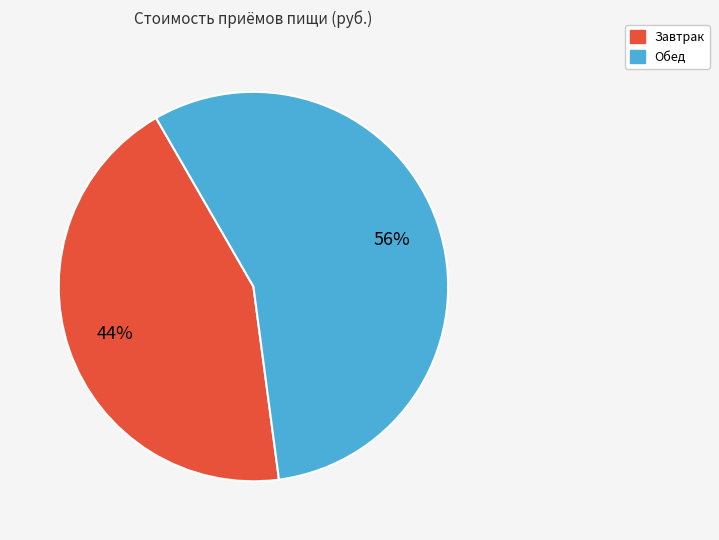

Which has a higher value, Обед or Завтрак?

Обед